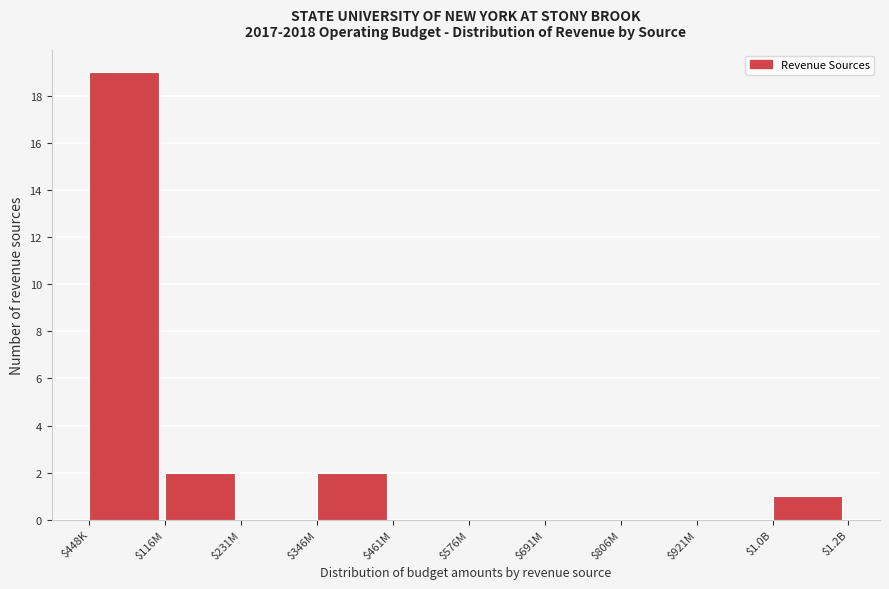

True or false: the data shows 0 at $921M.

True